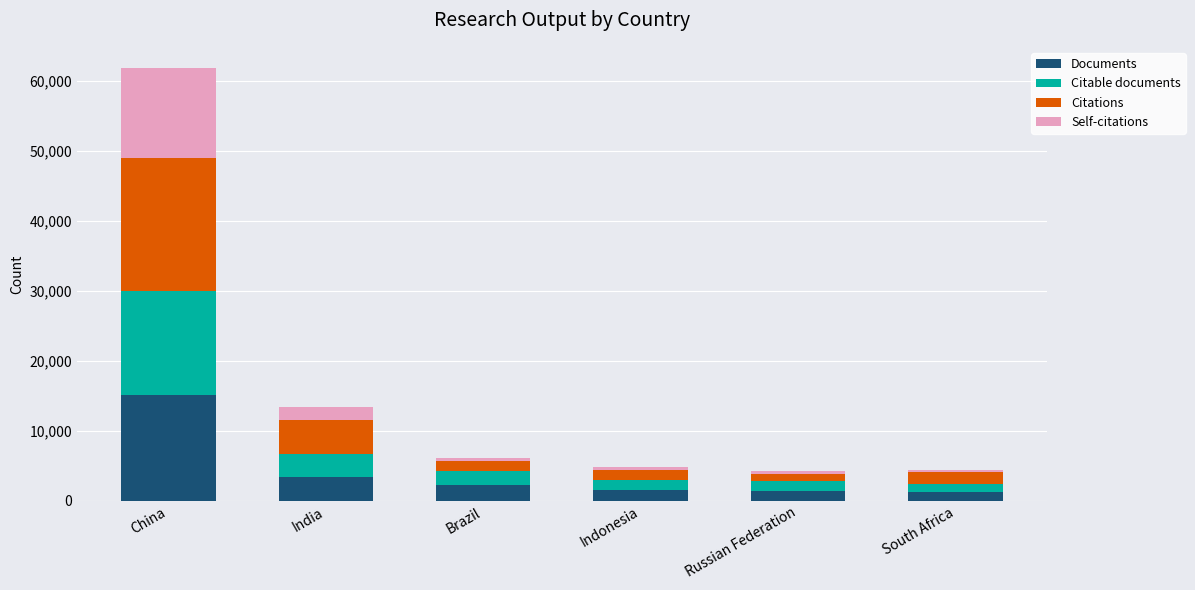

True or false: Documents has a value of 3430 at India.

True